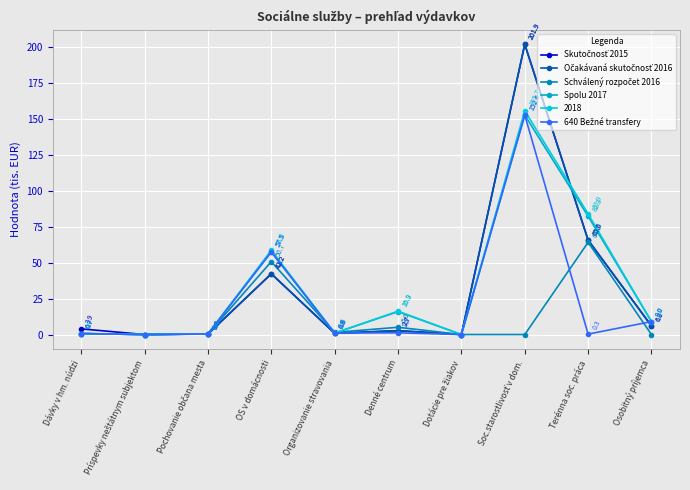

What is the difference between the maximum and minimum values in the Spolu 2017 series?

152.6